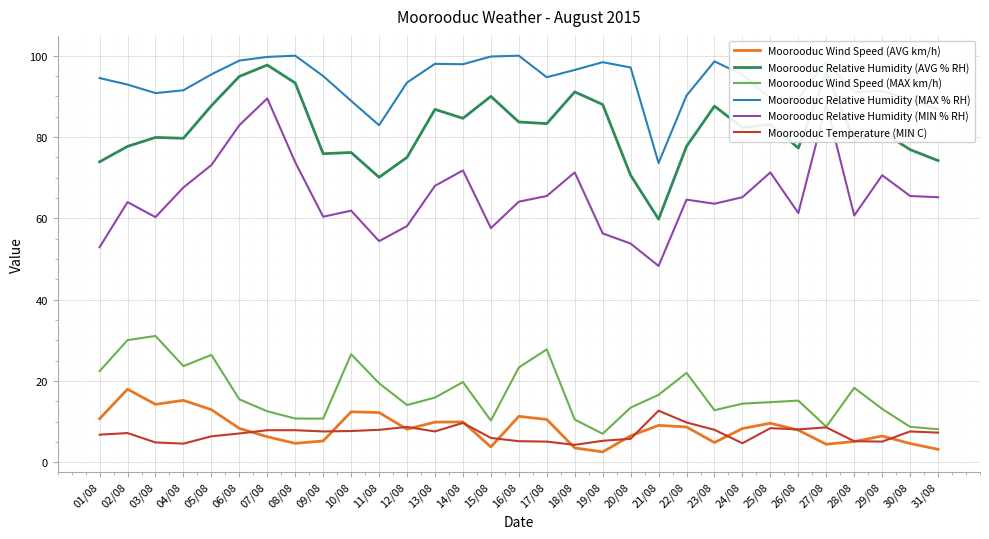

The Moorooduc Relative Humidity (AVG % RH) series shows 76.2 at 10/08. True or false?

True